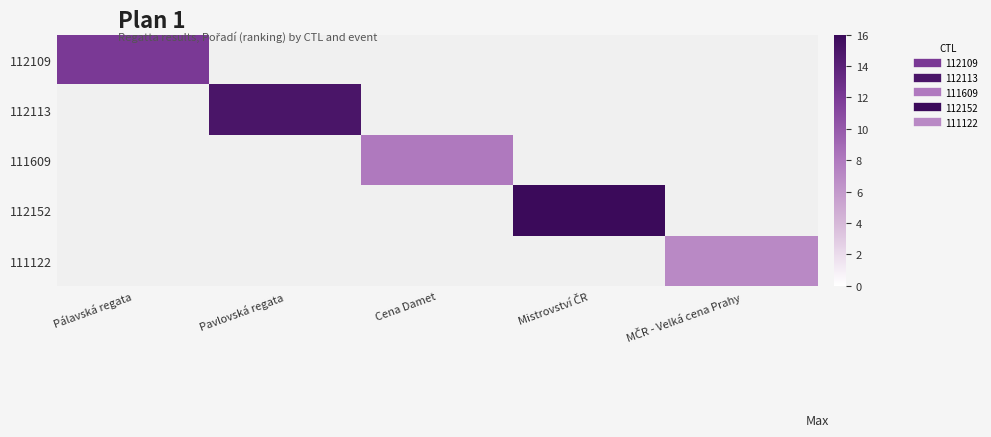

How many values in 112113 are above zero?

1